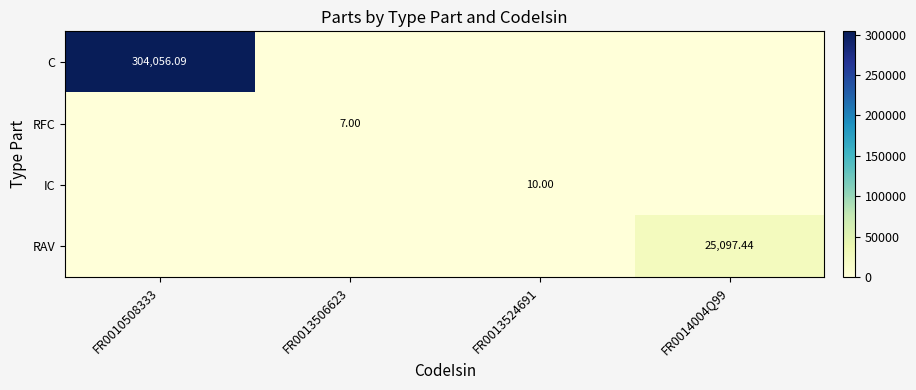

True or false: IC has a value of 0.0 at FR0014004Q99.

True